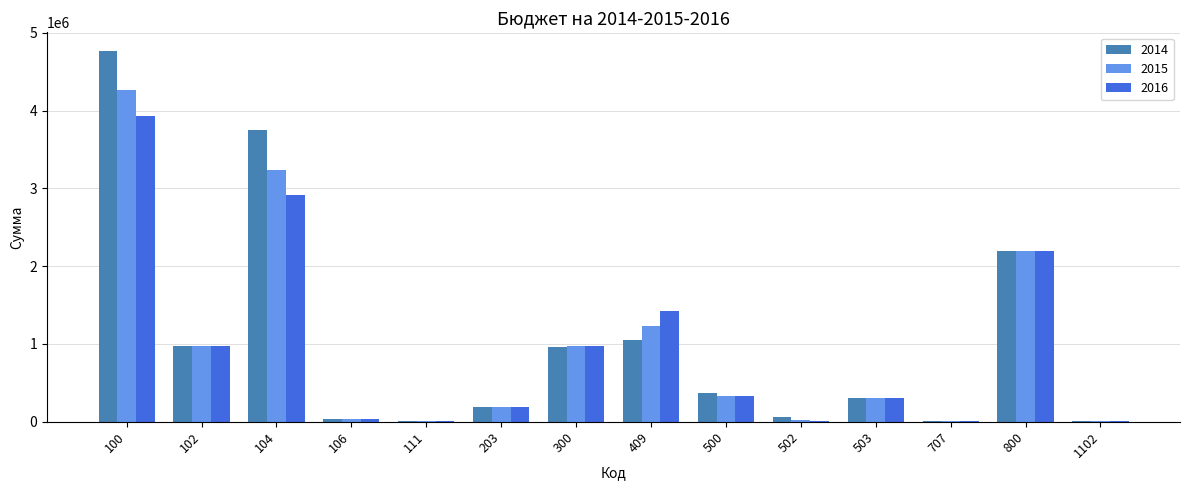

Does the chart contain stacked bars?

No